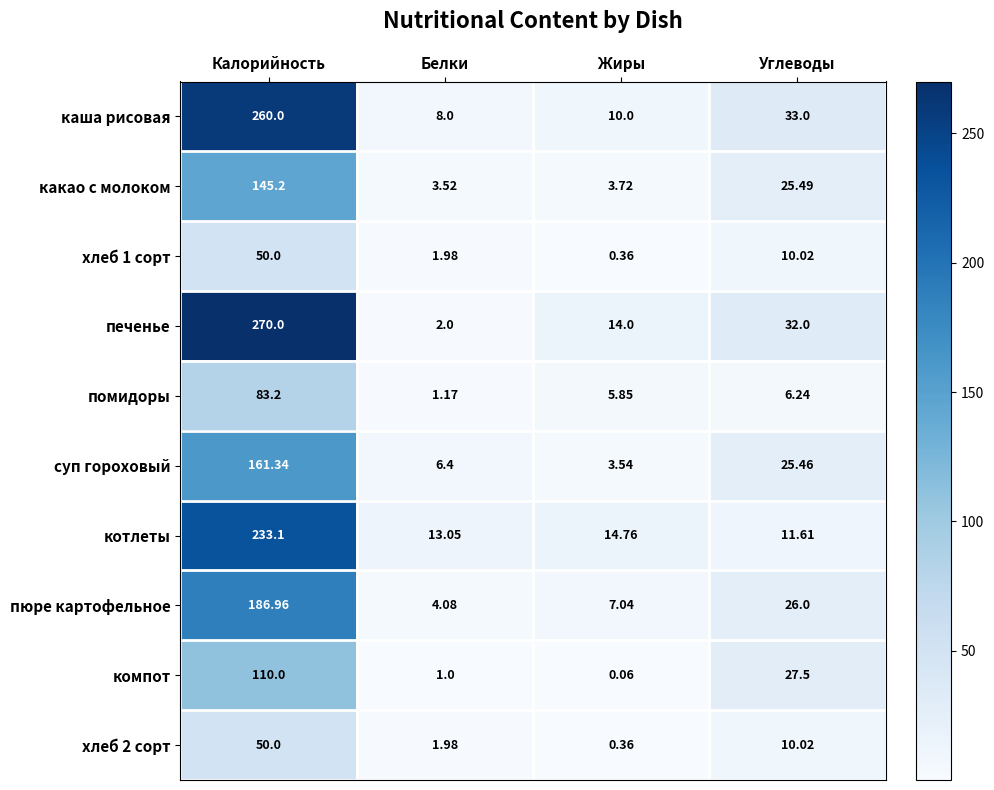

Which series has the largest total across all categories?

печенье